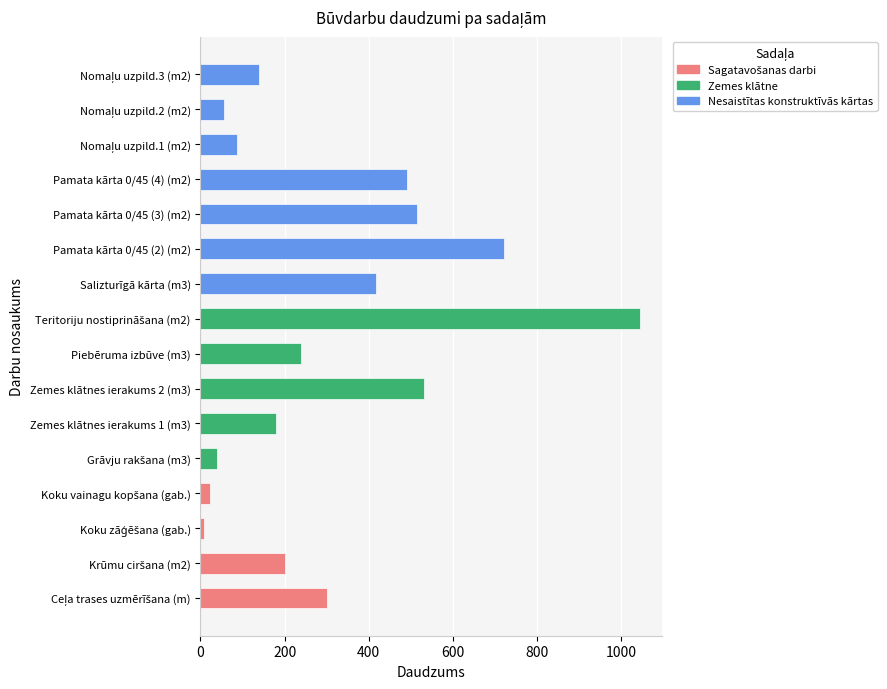

At which category is the sum across all series the highest?

Teritoriju nostiprināšana (m2)